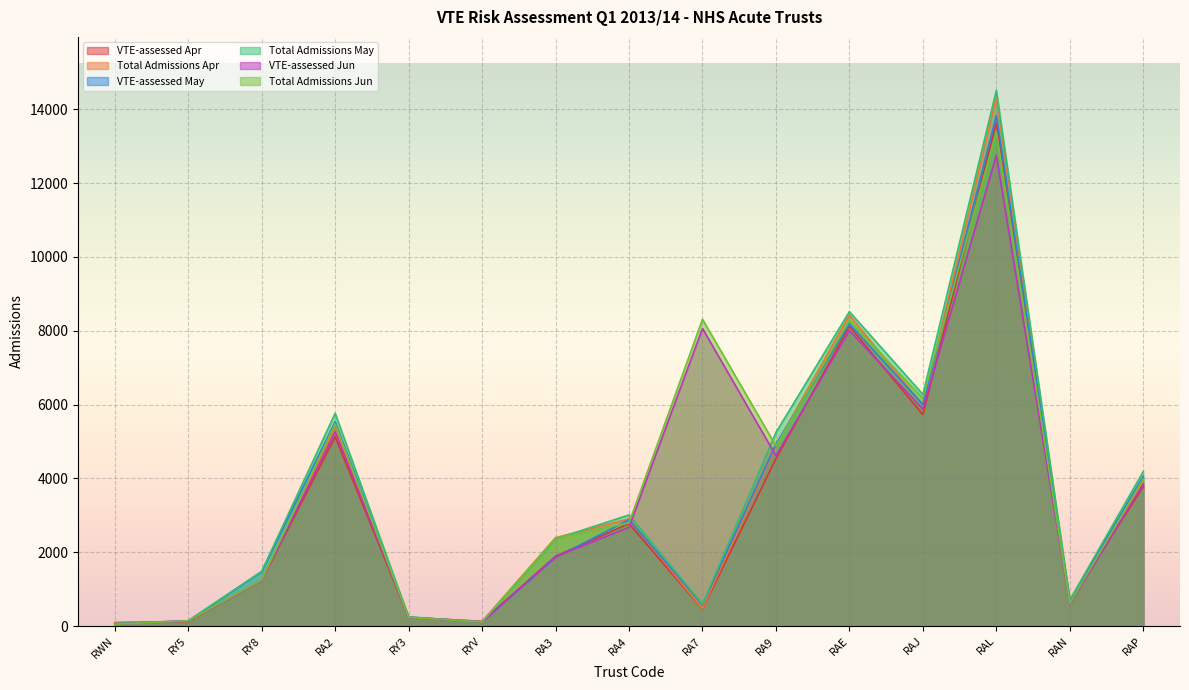

What is the total value across all series at RA9?

29099